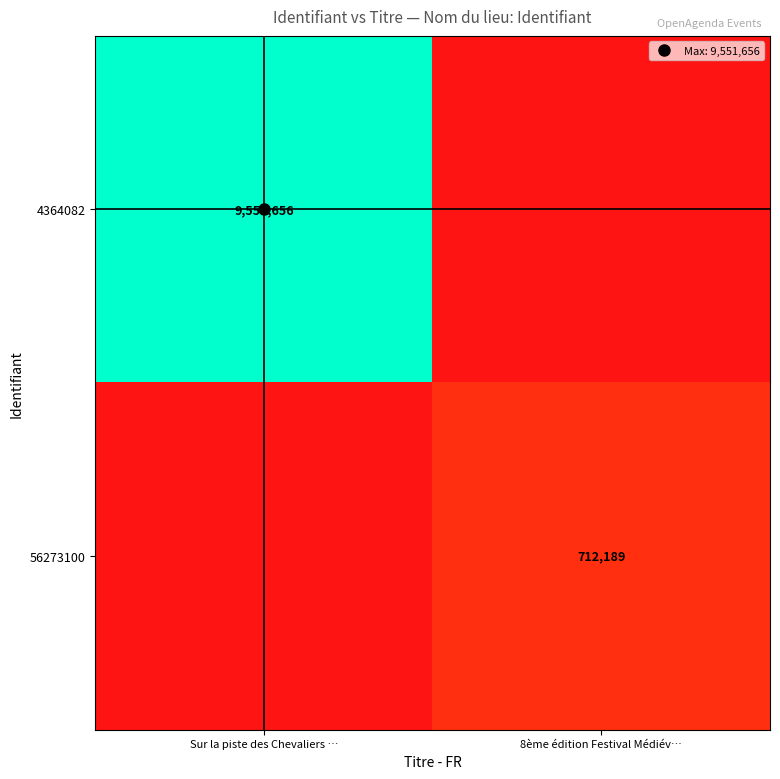

Which series has the largest total across all categories?

4364082